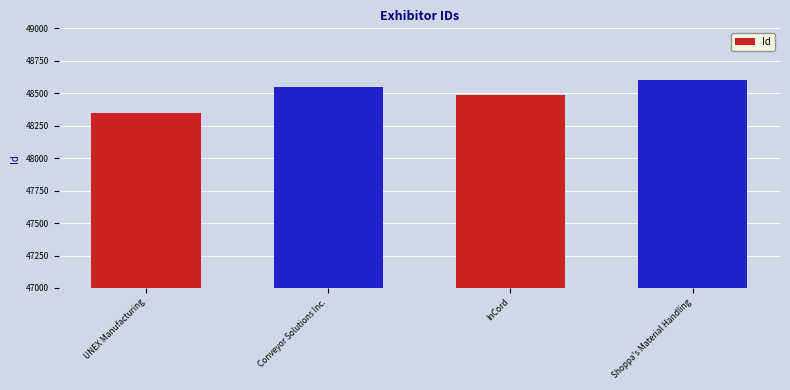

What is the sum of all values?

193988